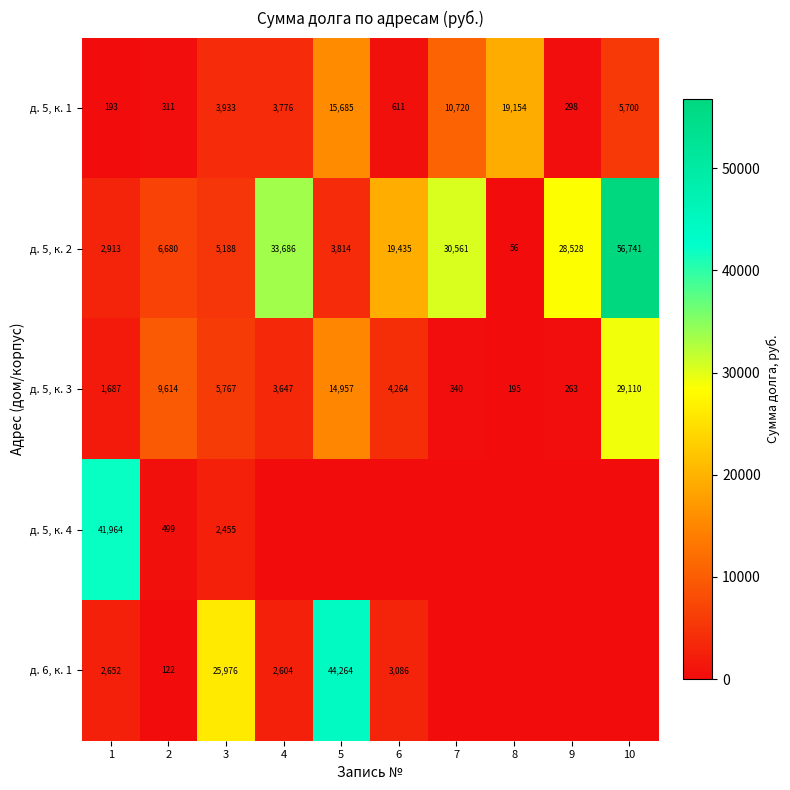

What is the spread (max minus min) of values at 1?

41771